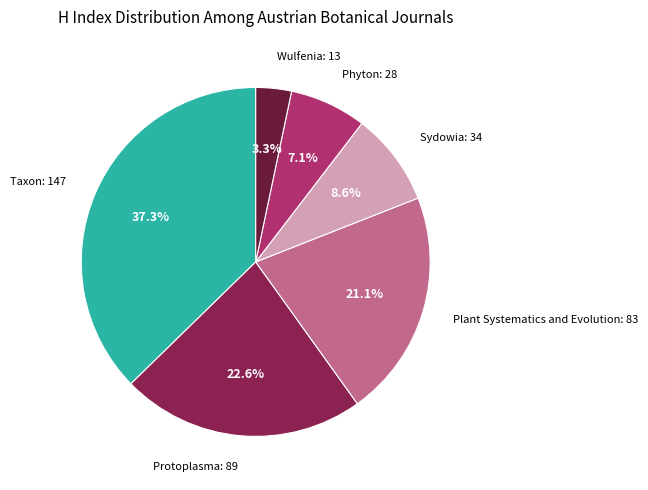

How many slices are in this pie chart?

6